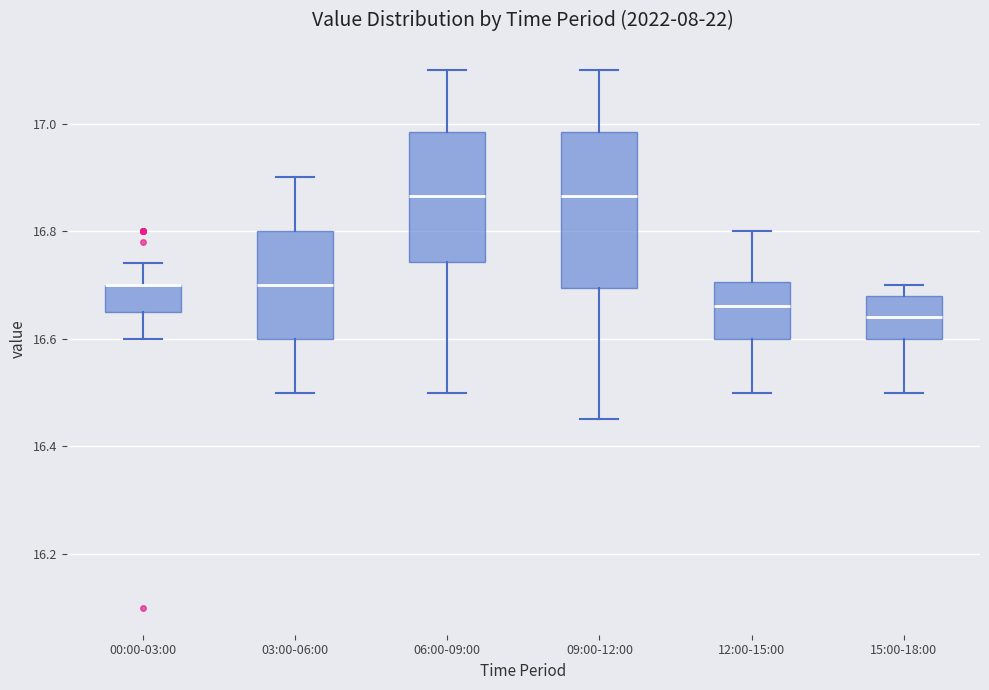

Which box is the tallest, from its lower edge to its upper edge?

09:00-12:00